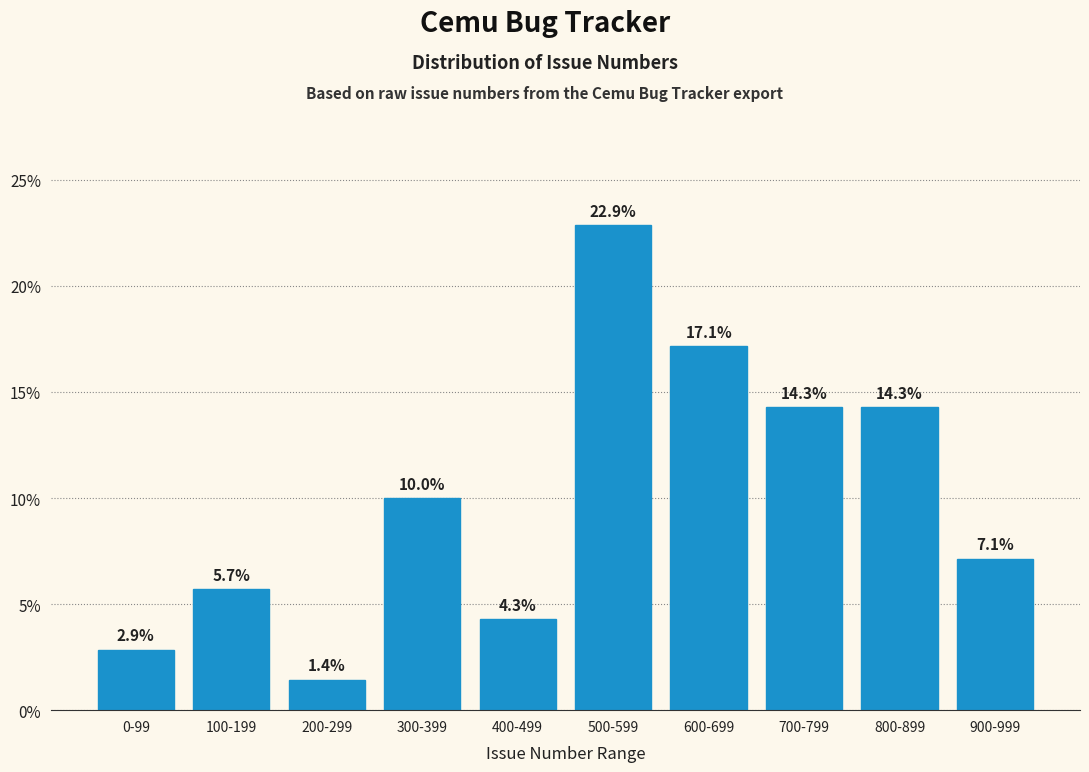

Reading right to left, transcribe all the data shown in this chart.

7.1	14.3	14.3	17.1	22.9	4.3	10.0	1.4	5.7	2.9